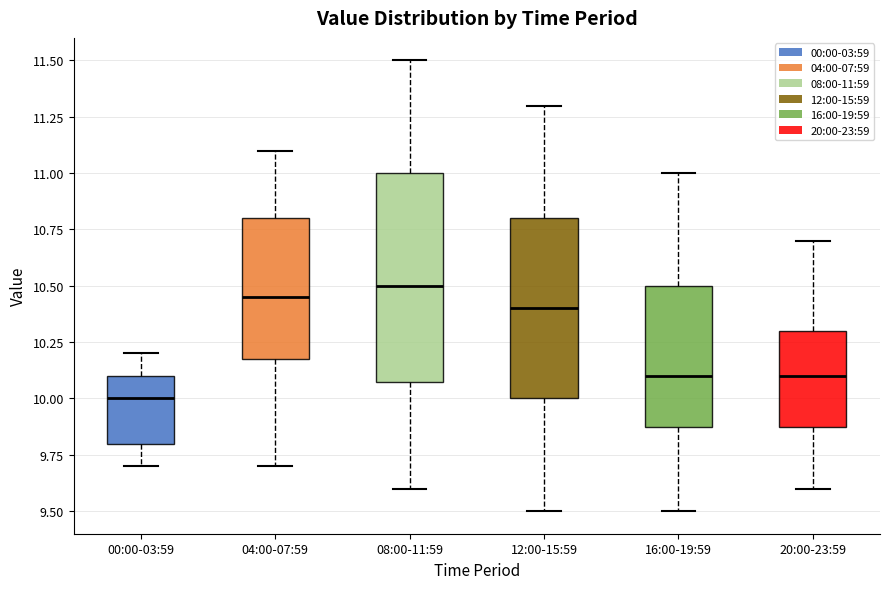

Reading left to right, read every box against the y-axis: the position of its median line, the range the box covers, and the ends of its whiskers. The values are not printed on the chart, so give them approximately, as read against the axis.

00:00-03:59: median 10.00, box 9.80 to 10.10, whiskers 9.70 to 10.20
04:00-07:59: median 10.45, box 10.20 to 10.80, whiskers 9.70 to 11.10
08:00-11:59: median 10.50, box 10.10 to 11.00, whiskers 9.60 to 11.50
12:00-15:59: median 10.40, box 10.00 to 10.80, whiskers 9.50 to 11.30
16:00-19:59: median 10.10, box 9.90 to 10.50, whiskers 9.50 to 11.00
20:00-23:59: median 10.10, box 9.90 to 10.30, whiskers 9.60 to 10.70